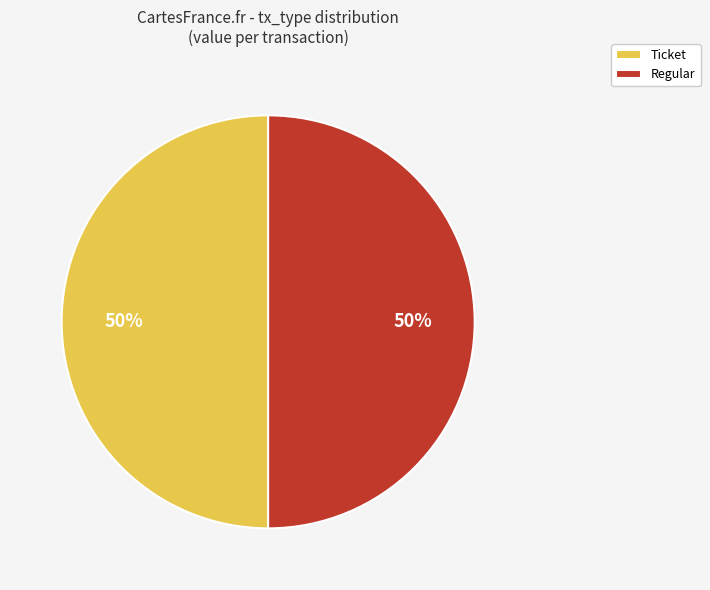

How many slices are in this pie chart?

2